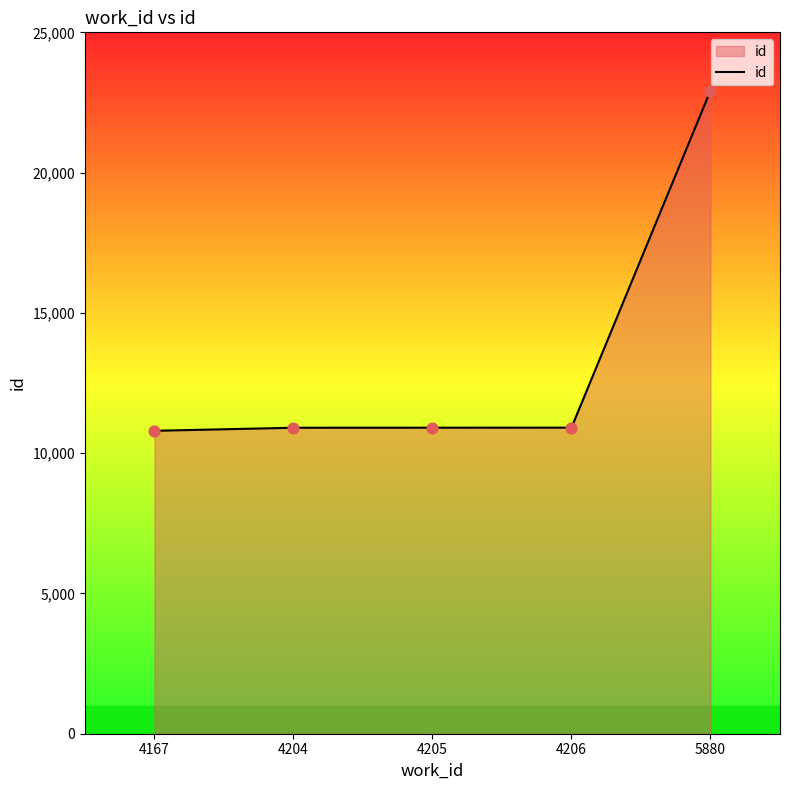

What is the ratio of the value at 4205 to the value at 5880?

0.5